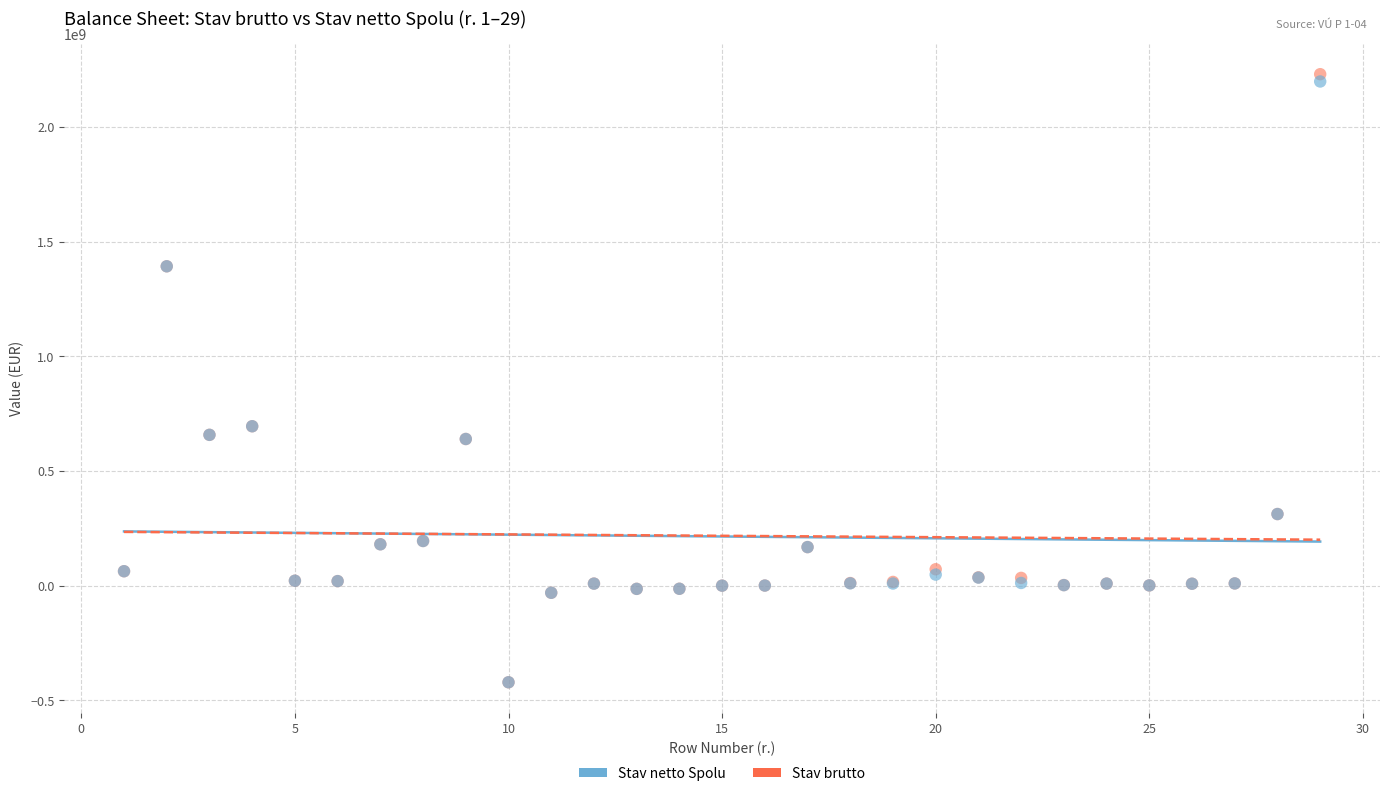

Which series reaches the maximum Y coordinate?

Stav brutto